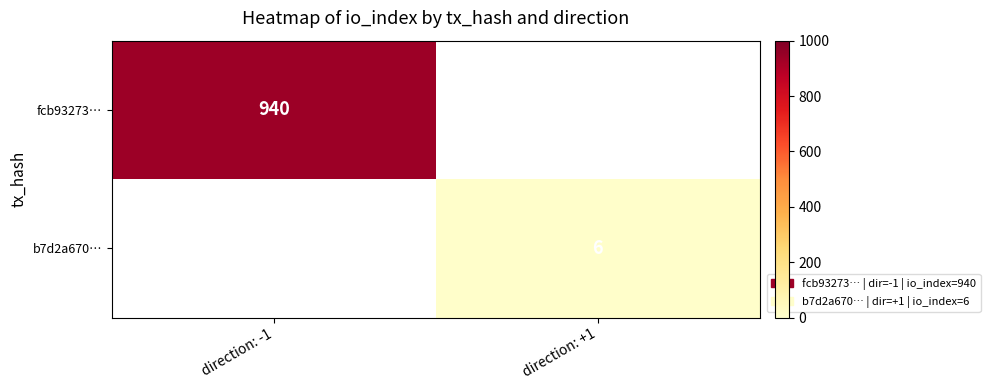

Which has a higher value, direction: +1 or direction: -1?

direction: -1